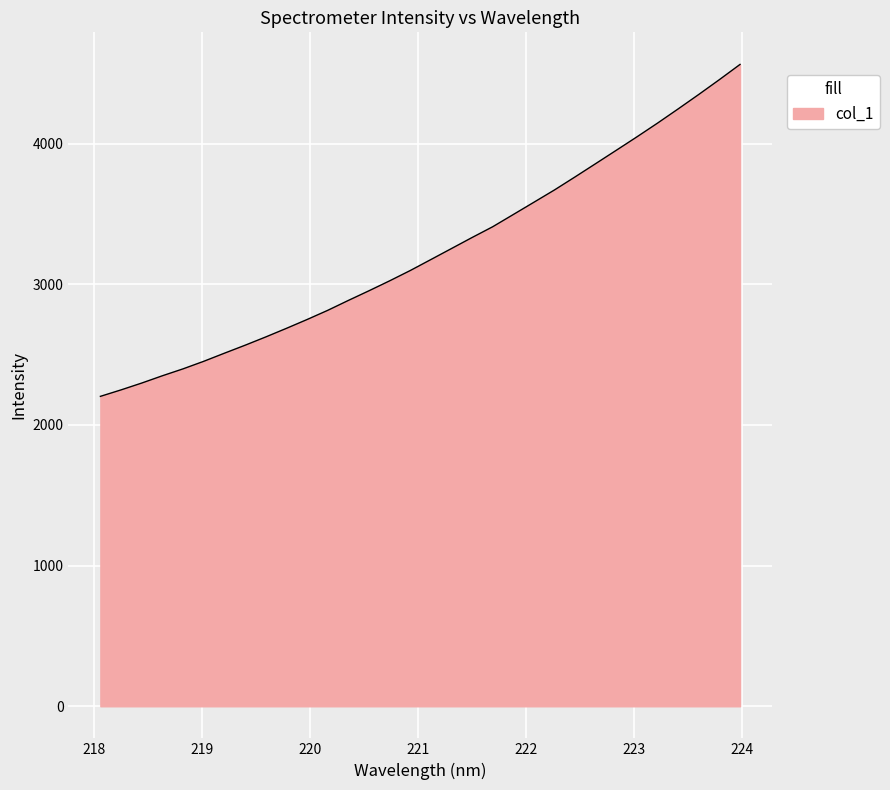

What is the difference between the maximum and minimum values?

2359.6